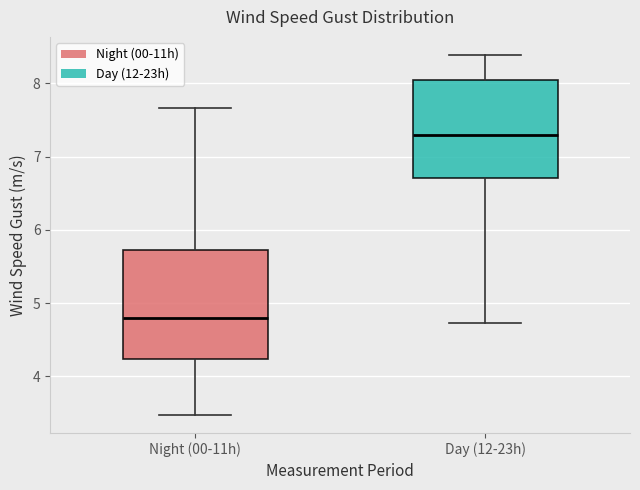

Reading left to right, transcribe this box plot: for each box, give where its median line is, the range the box spans, and where its two whiskers end, as read against the y-axis. The values are not printed on the chart, so give them approximately, as read against the axis.

Night (00-11h): median 4.8, box 4.2 to 5.7, whiskers 3.5 to 7.7
Day (12-23h): median 7.3, box 6.7 to 8.0, whiskers 4.7 to 8.4